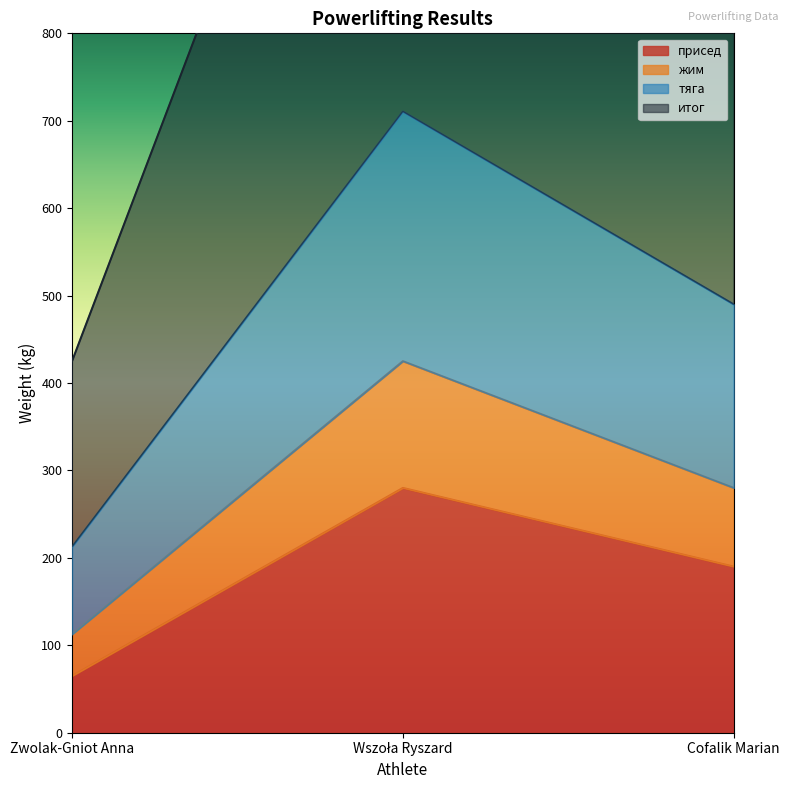

Which has a higher value, Wszoła Ryszard or Zwolak-Gniot Anna?

Wszoła Ryszard